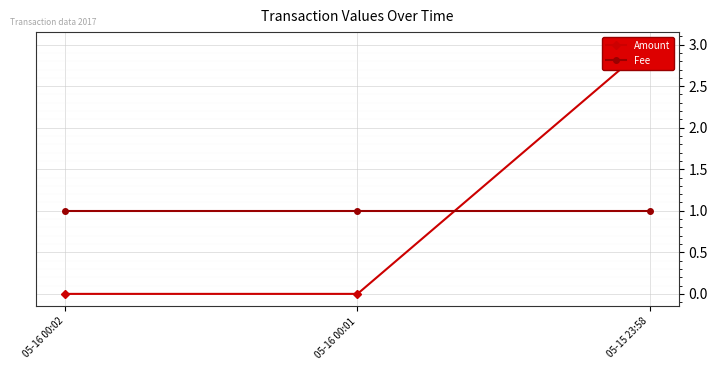

What is the maximum value for Amount?

3